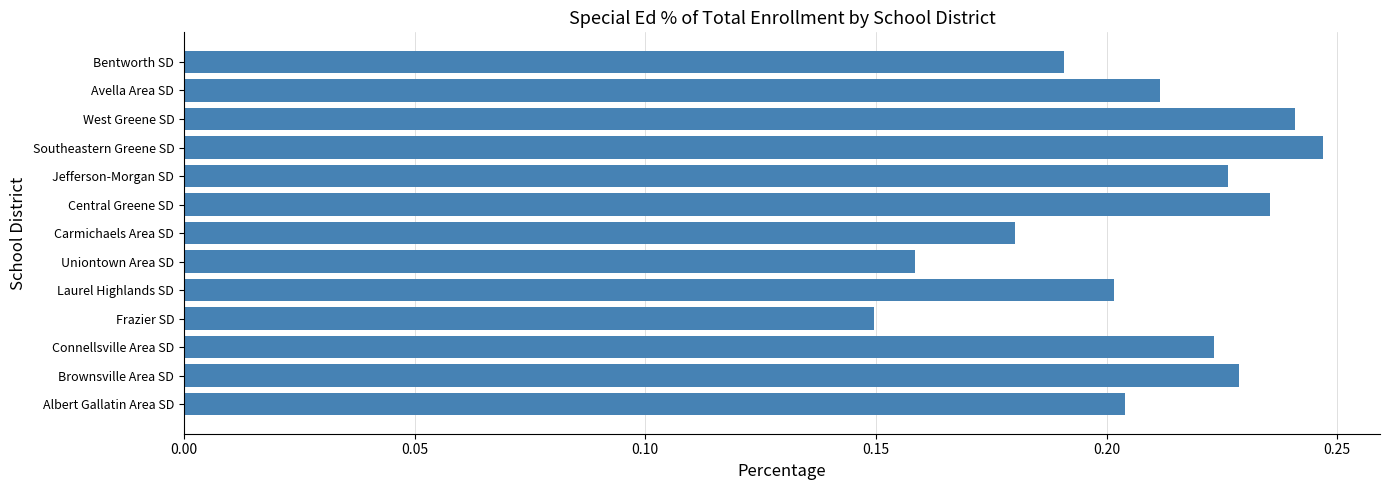

Rank the categories by value from lowest to highest.

Frazier SD, Uniontown Area SD, Carmichaels Area SD, Bentworth SD, Laurel Highlands SD, Albert Gallatin Area SD, Avella Area SD, Connellsville Area SD, Jefferson-Morgan SD, Brownsville Area SD, Central Greene SD, West Greene SD, Southeastern Greene SD